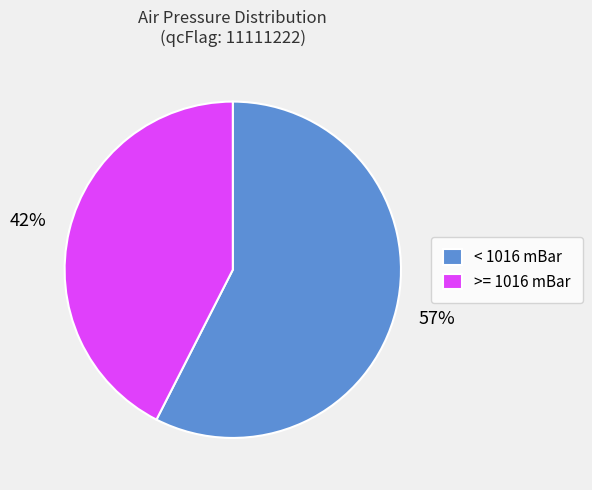

Which category has the smallest portion of the pie?

>= 1016 mBar